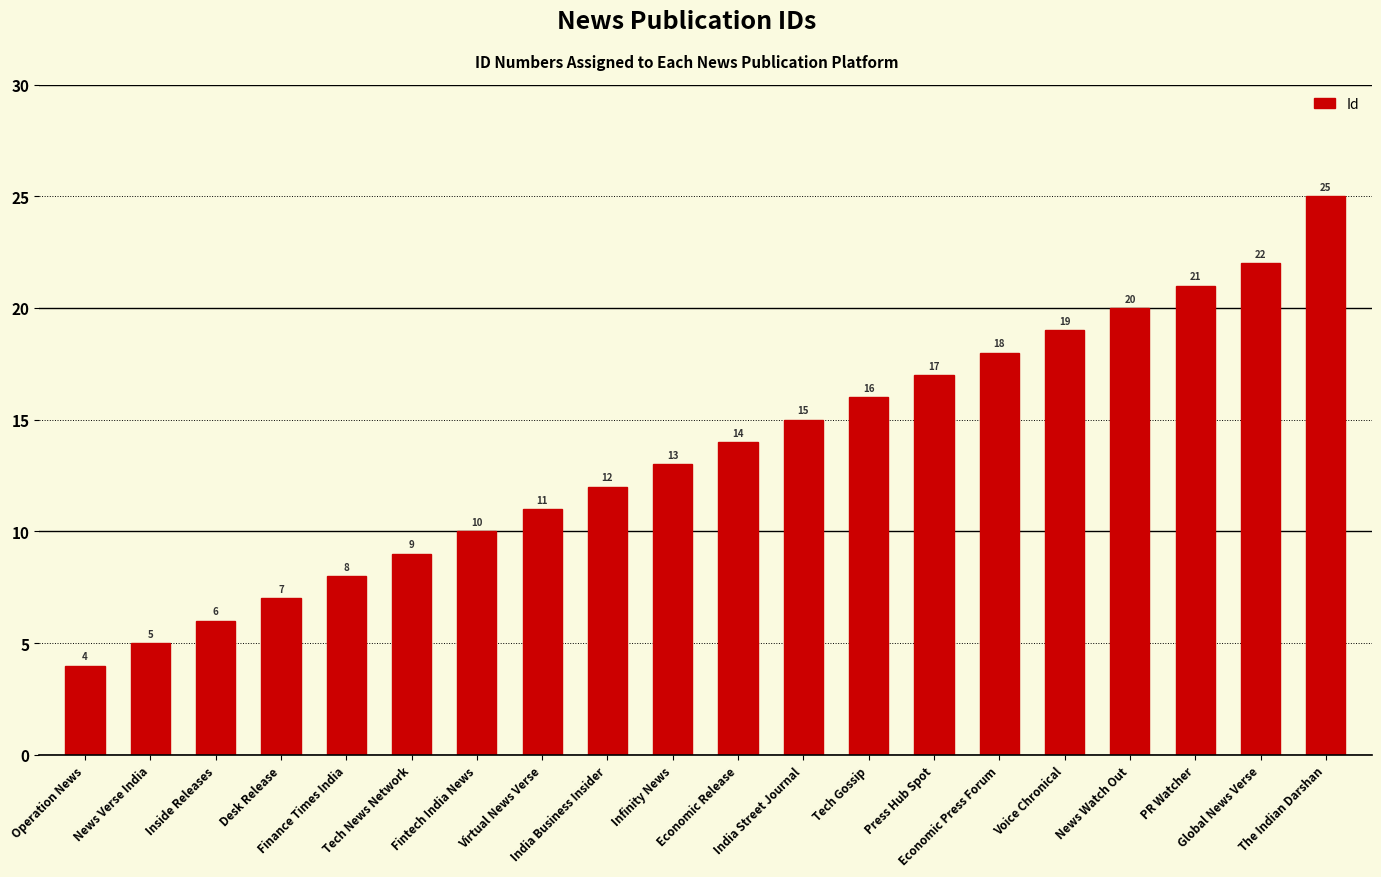

What is the change in value from Operation News to Voice Chronical?

+15